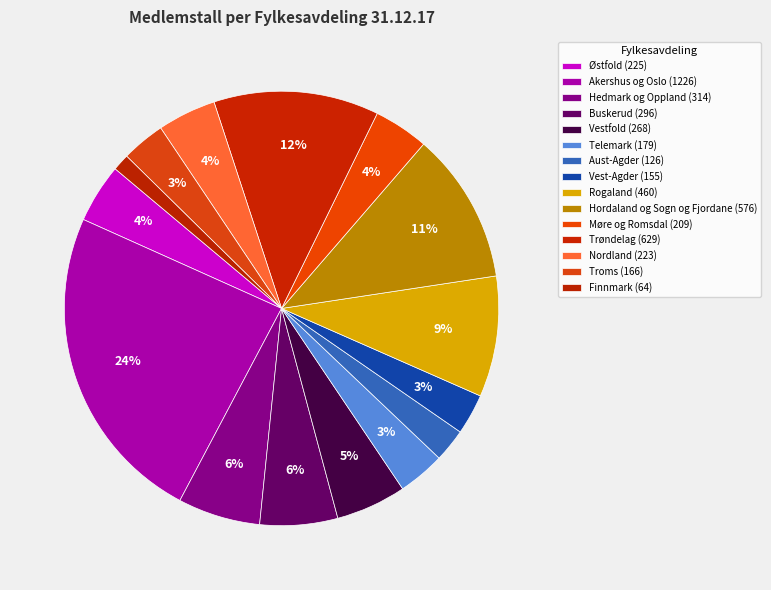

Which slice is the largest?

Akershus og Oslo